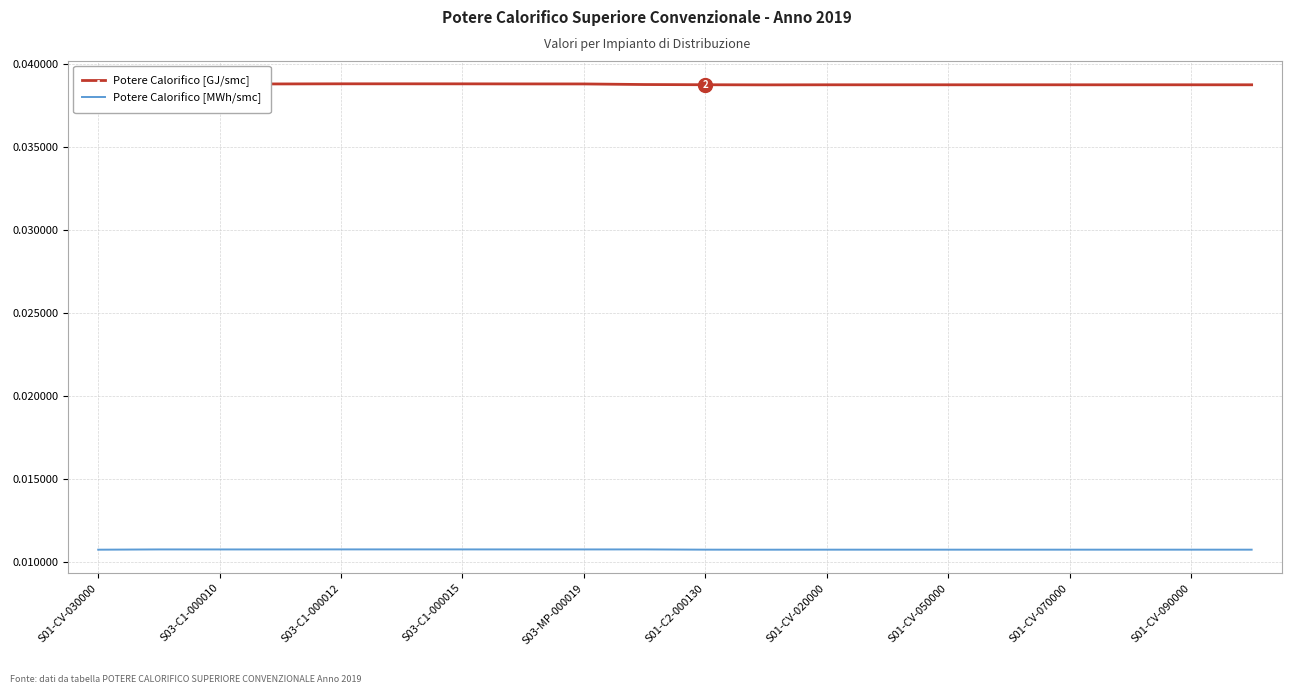

List the series in order of their overall mean, highest first.

Potere Calorifico [GJ/smc], Potere Calorifico [MWh/smc]